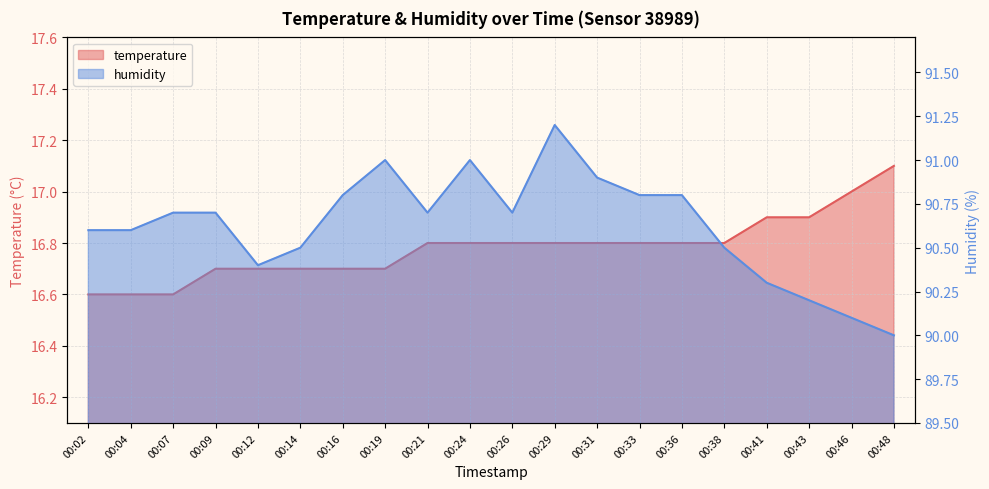

What is the value of the humidity point at the 6th from the left?

90.5